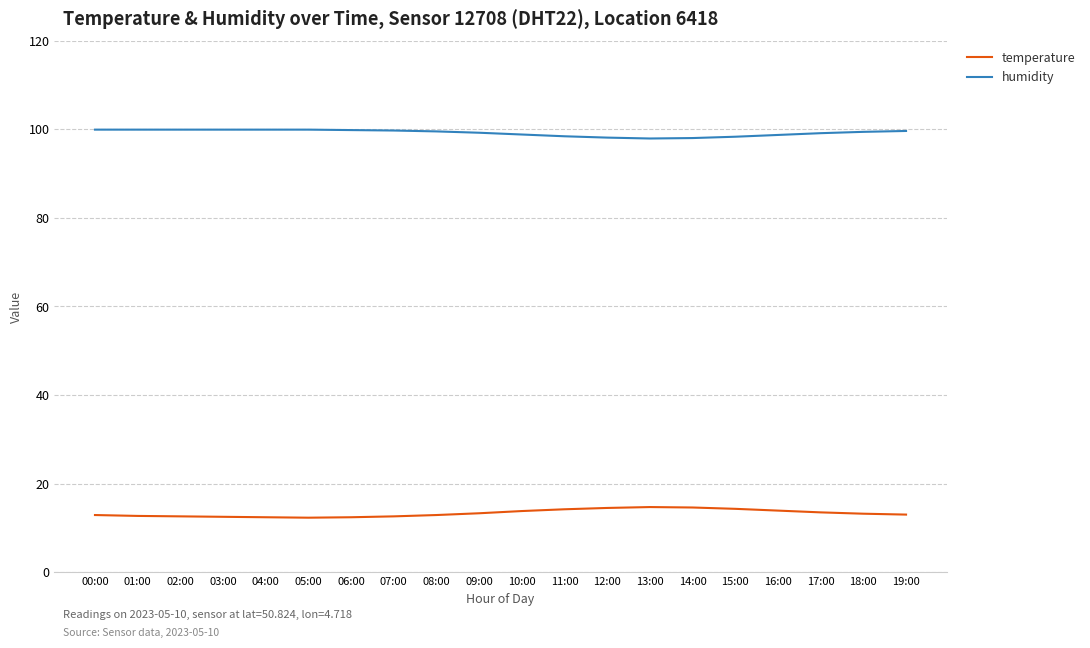

True or false: humidity and temperature cross at least once.

False